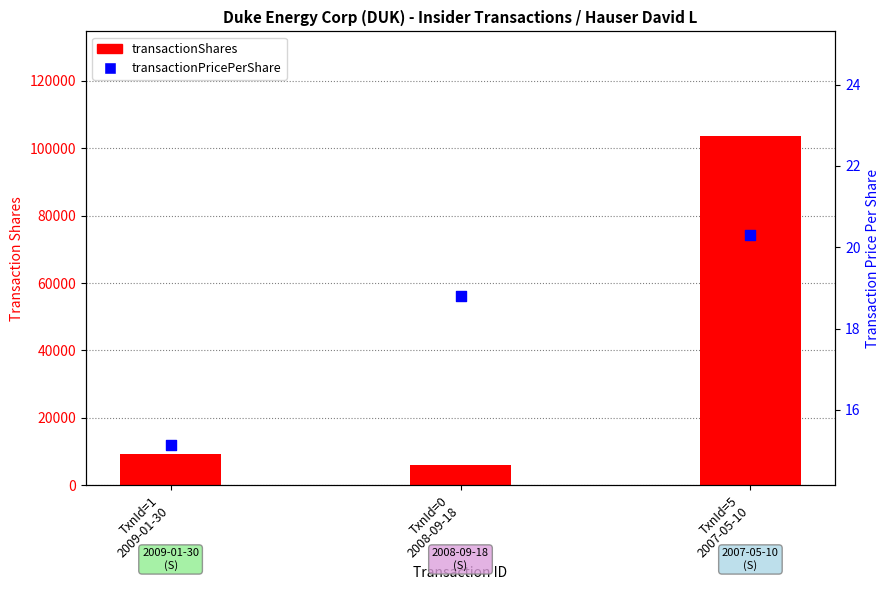

At which category is the sum across all series the highest?

TxnId=5
2007-05-10